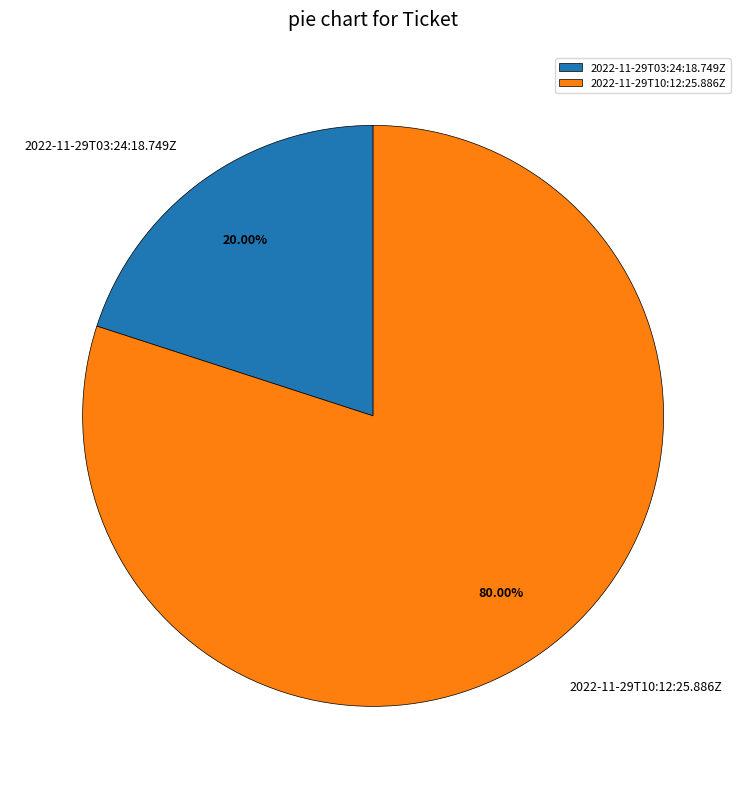

Is there a majority slice in this chart?

Yes